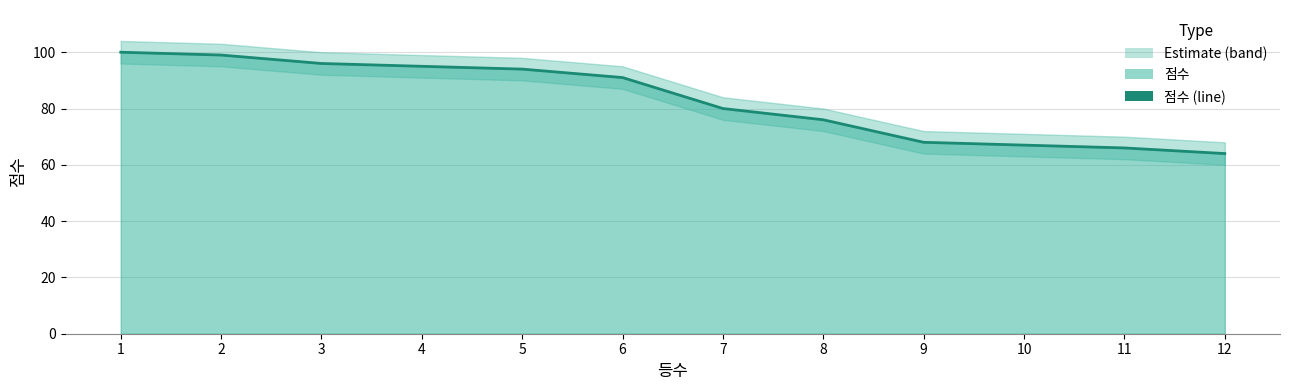

True or false: there are more than 2 points higher than both neighbors.

False